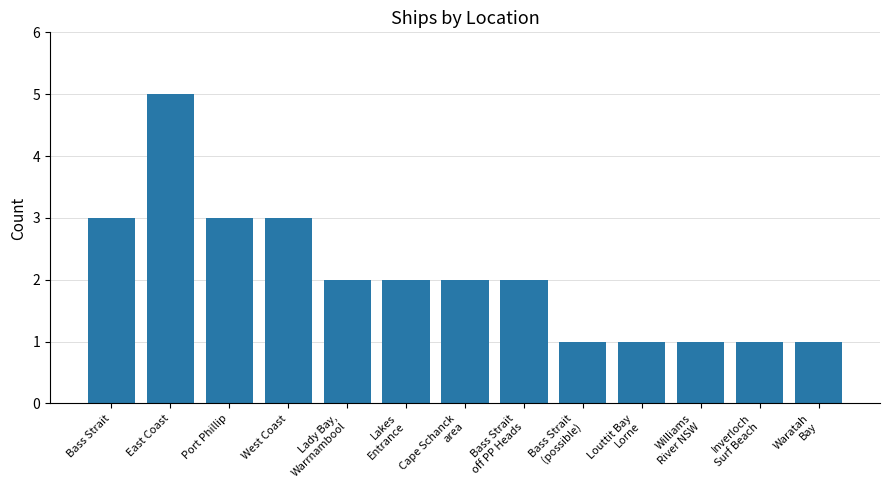

What is the label of the 2nd bar from the left?

East Coast